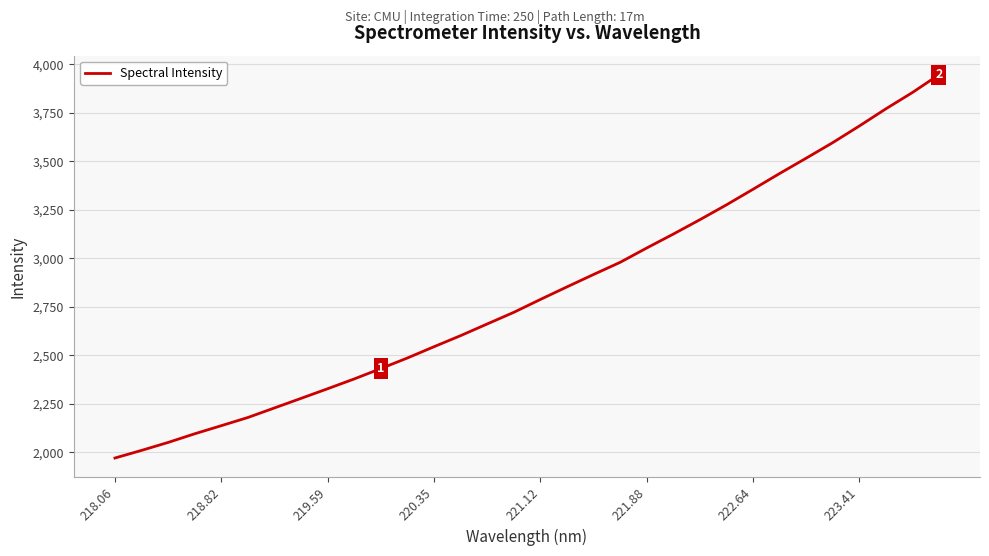

What is the greatest value displayed?

3945.7